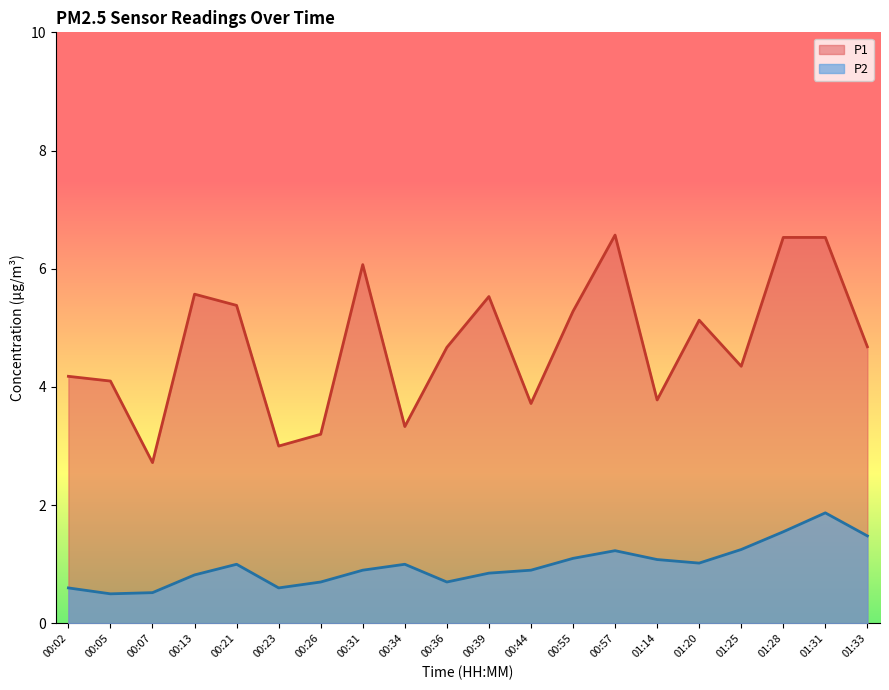

True or false: P1 has more than 0 interior local peaks.

True